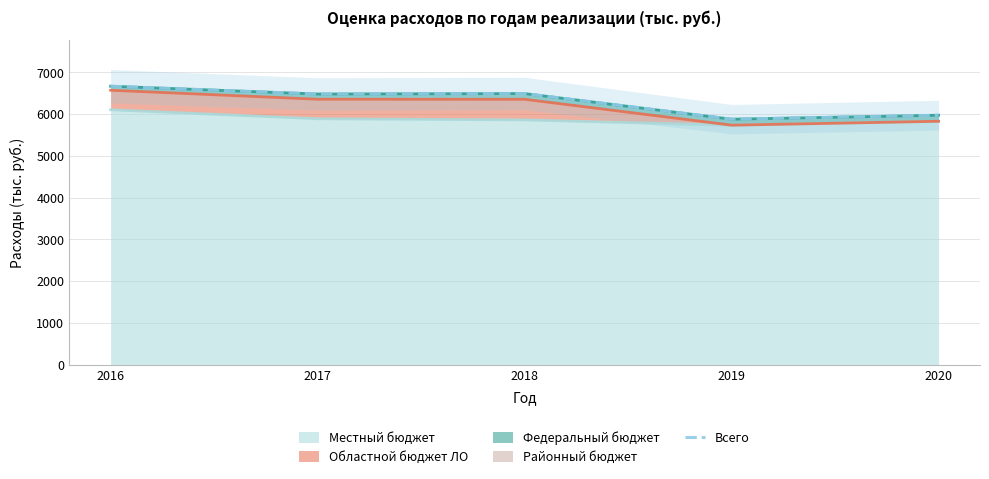

Read the value at 2016.

6669.8